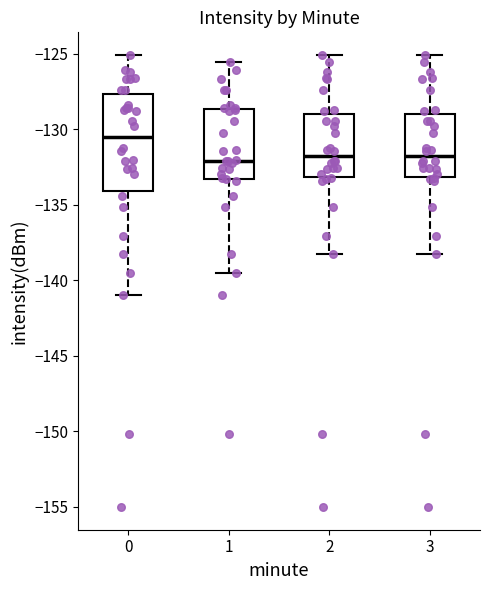

Reading left to right, read every box against the y-axis: the position of its median line, the range the box covers, and the ends of its whiskers. The values are not printed on the chart, so give them approximately, as read against the axis.

0: median -130.5, box -134.0 to -127.5, whiskers -141.0 to -125.0
1: median -132.0, box -133.5 to -128.5, whiskers -139.5 to -125.5
2: median -131.5, box -133.0 to -129.0, whiskers -138.0 to -125.0
3: median -131.5, box -133.0 to -129.0, whiskers -138.0 to -125.0